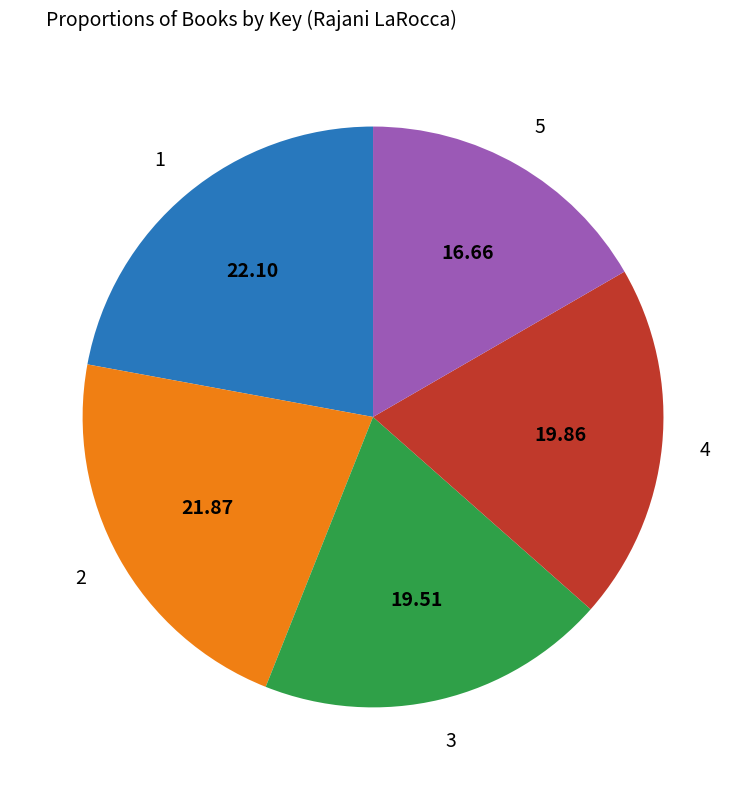

Is there a majority slice in this chart?

No